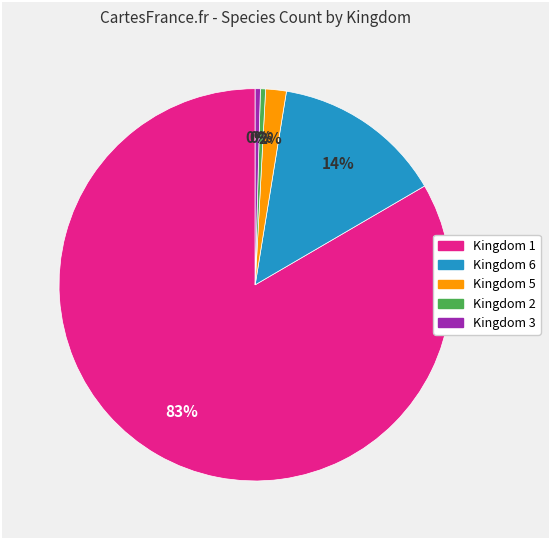

Is there a majority slice in this chart?

Yes